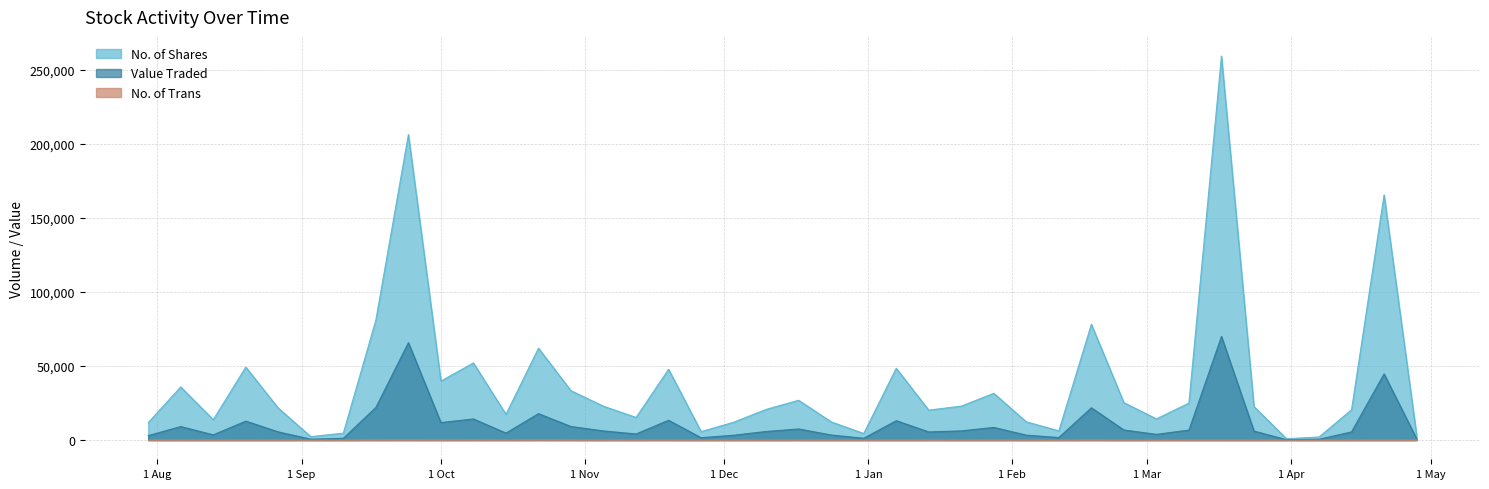

Is it true that No. of Shares equals 39904 at 01/10/2023?

True